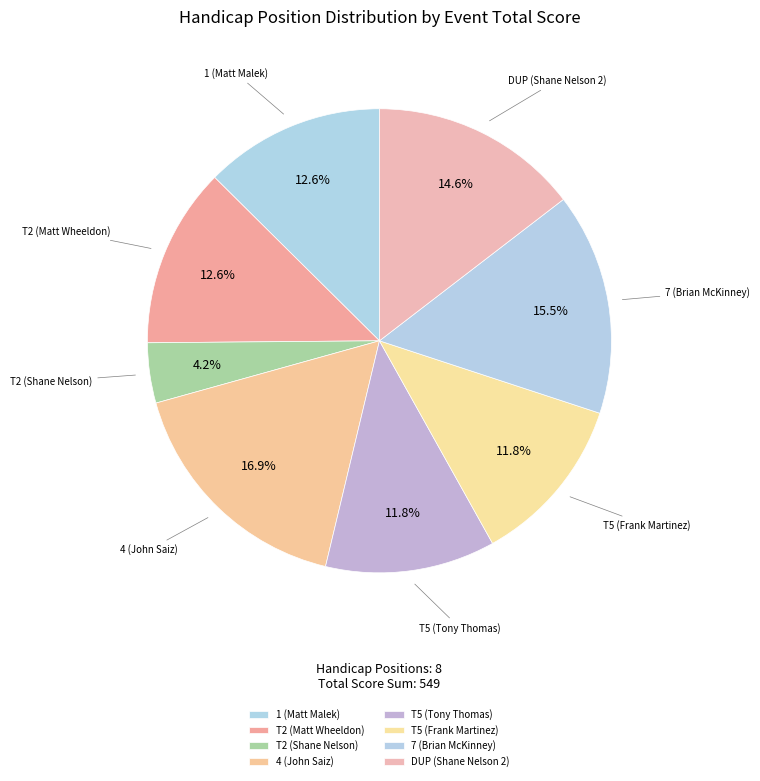

What is the total percentage of T2 (Shane Nelson) and 1 (Matt Malek)?

16.8%